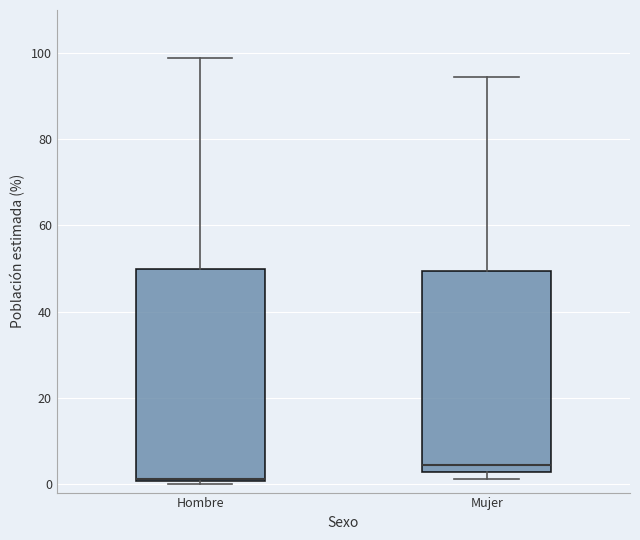

Reading left to right, transcribe this box plot: for each box, give where its median line is, the range the box spans, and where its two whiskers end, as read against the y-axis. The values are not printed on the chart, so give them approximately, as read against the axis.

Hombre: median 2, box 0 to 50, whiskers 0 to 98
Mujer: median 4, box 2 to 50, whiskers 2 (just below the box's lower edge) to 94